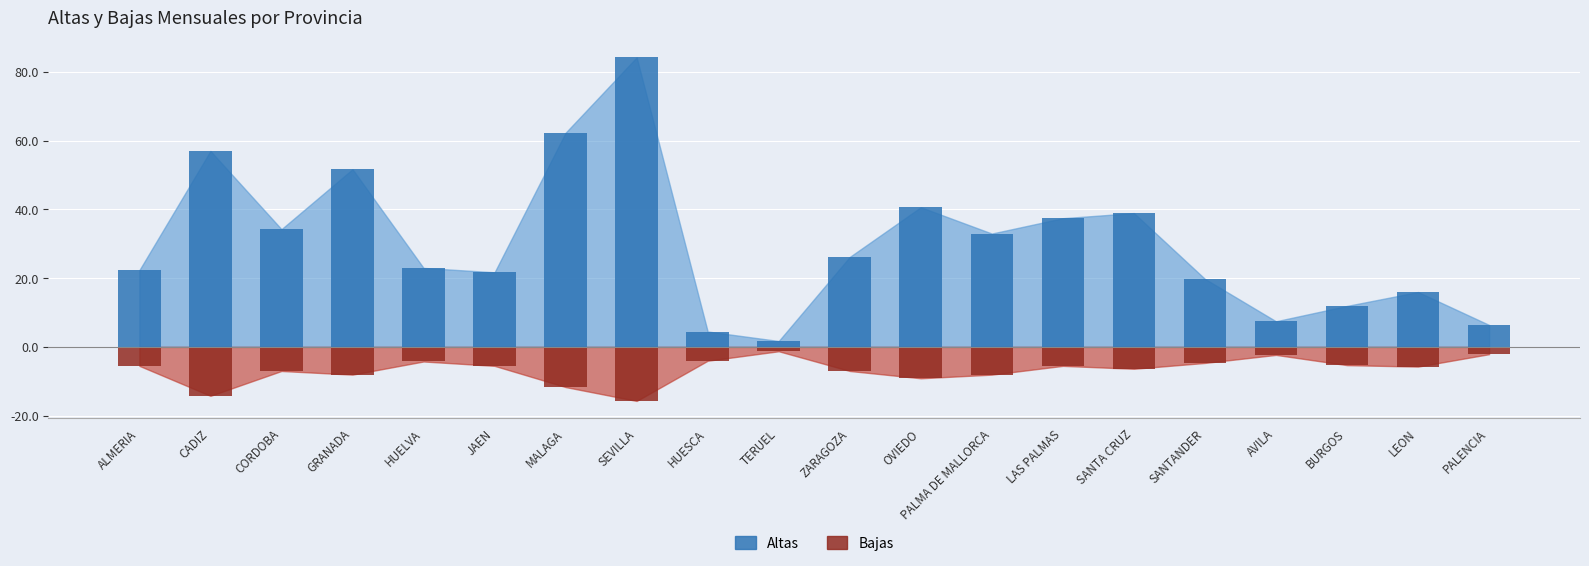

How many distinct data groups are displayed?

2